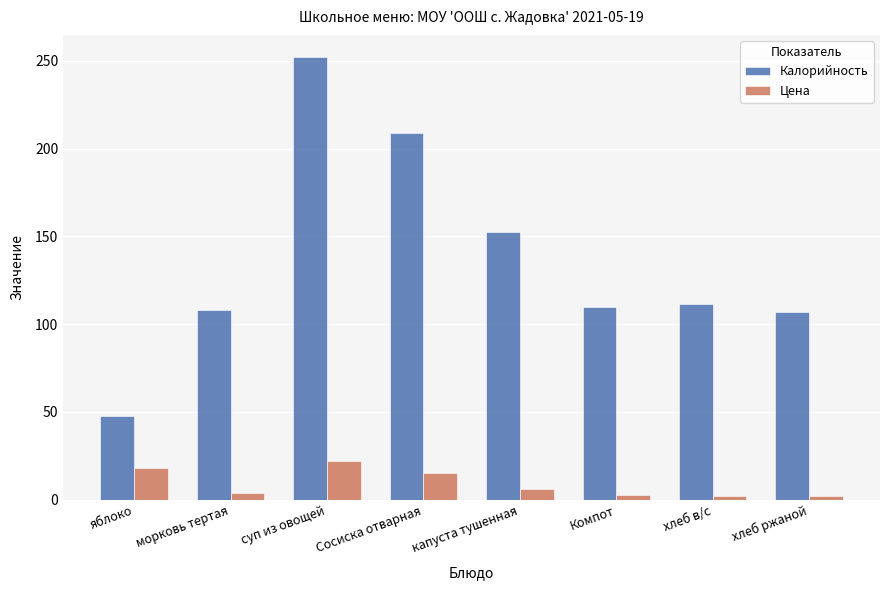

How many data points in Калорийность are less than 111?

4